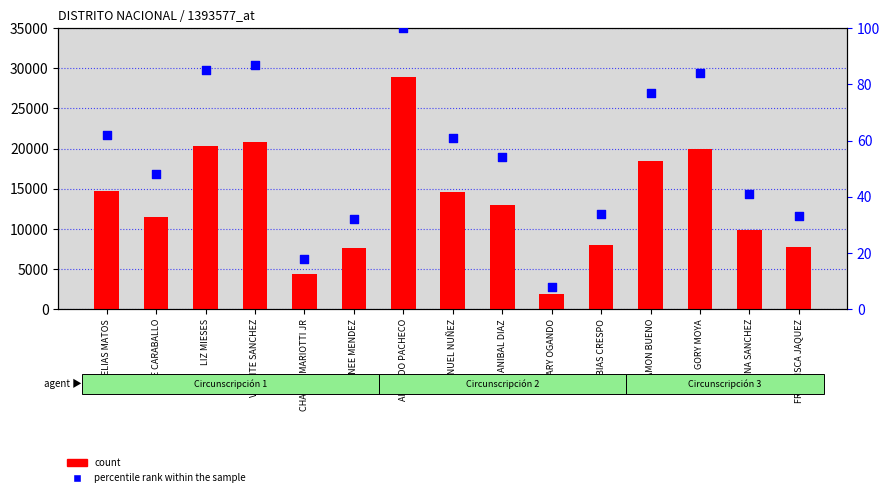

Which series contains the lowest Y value?

percentile rank within the sample